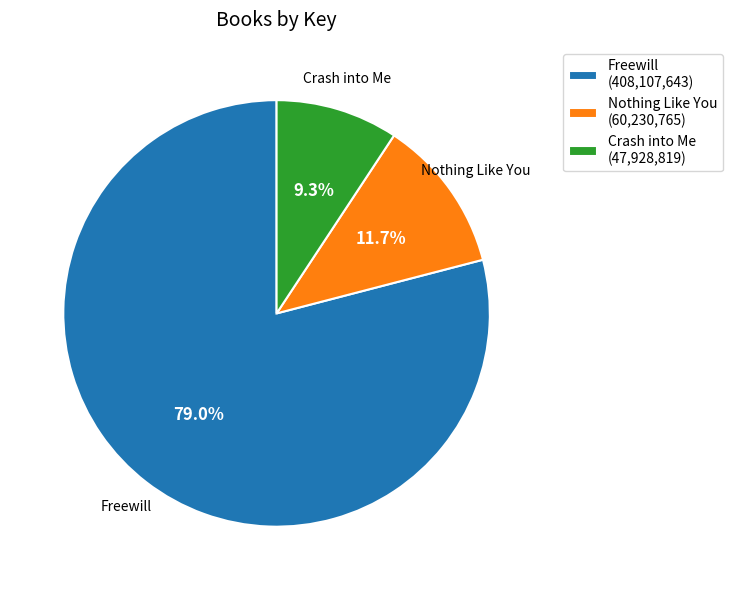

Count the number of slices in the pie.

3